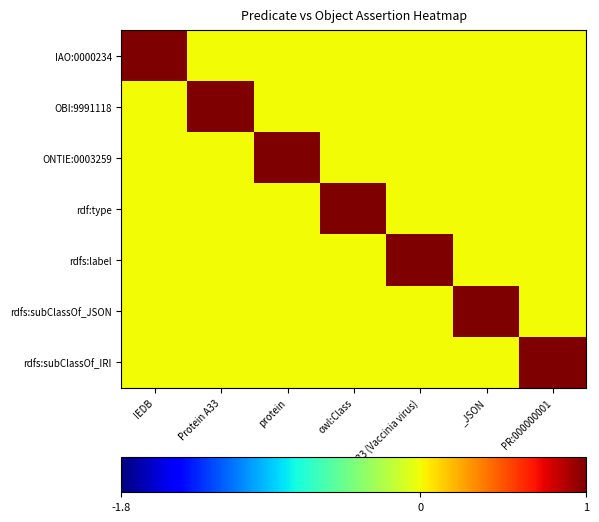

Between _JSON and PR:000000001, which is larger?

_JSON